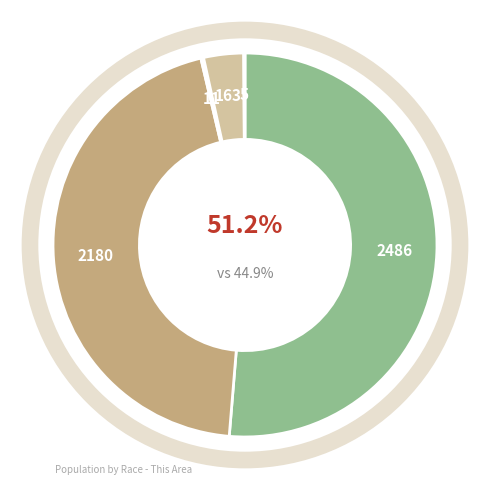

What is the change in value from White alone to Other?

-2481